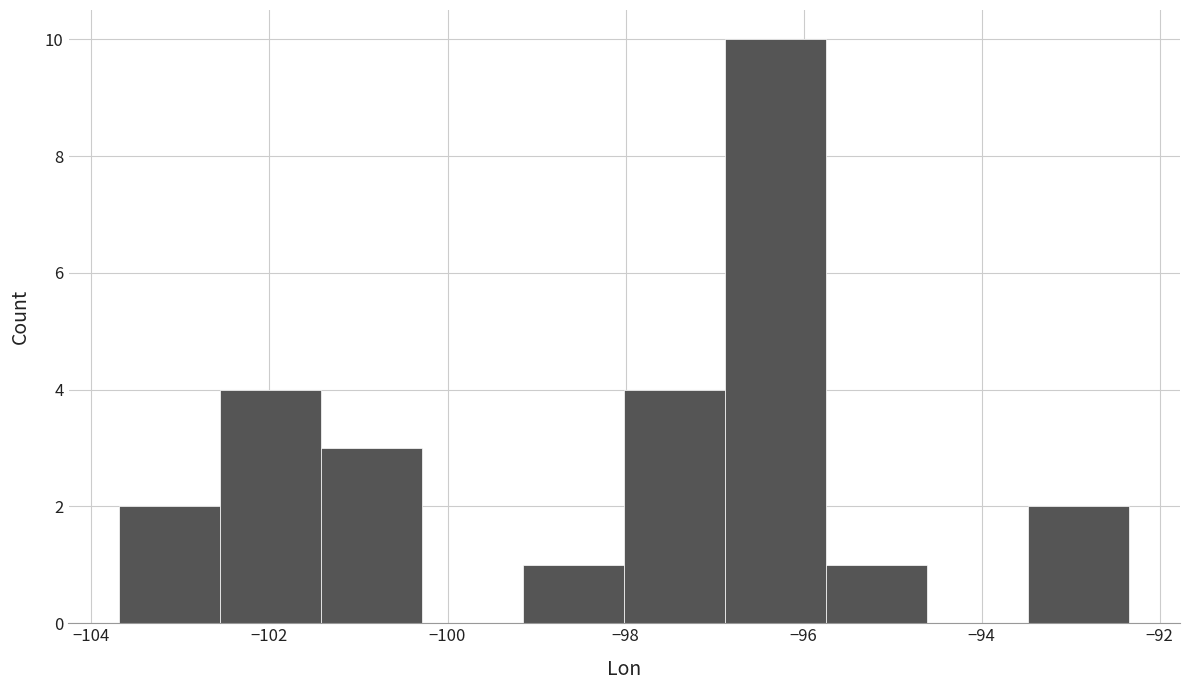

Reading left to right, transcribe this chart: for each bar, give the range it covers on the x-axis and its height. Neither the bar edges nor the heights are printed on the chart, so give them approximately, as read against the axes.

-103.6 to -102.6: 2
-102.6 to -101.4: 4
-101.4 to -100.2: 3
-100.2 to -99.2: 0
-99.2 to -98.0: 1
-98.0 to -96.8: 4
-96.8 to -95.8: 10
-95.8 to -94.6: 1
-94.6 to -93.4: 0
-93.4 to -92.4: 2